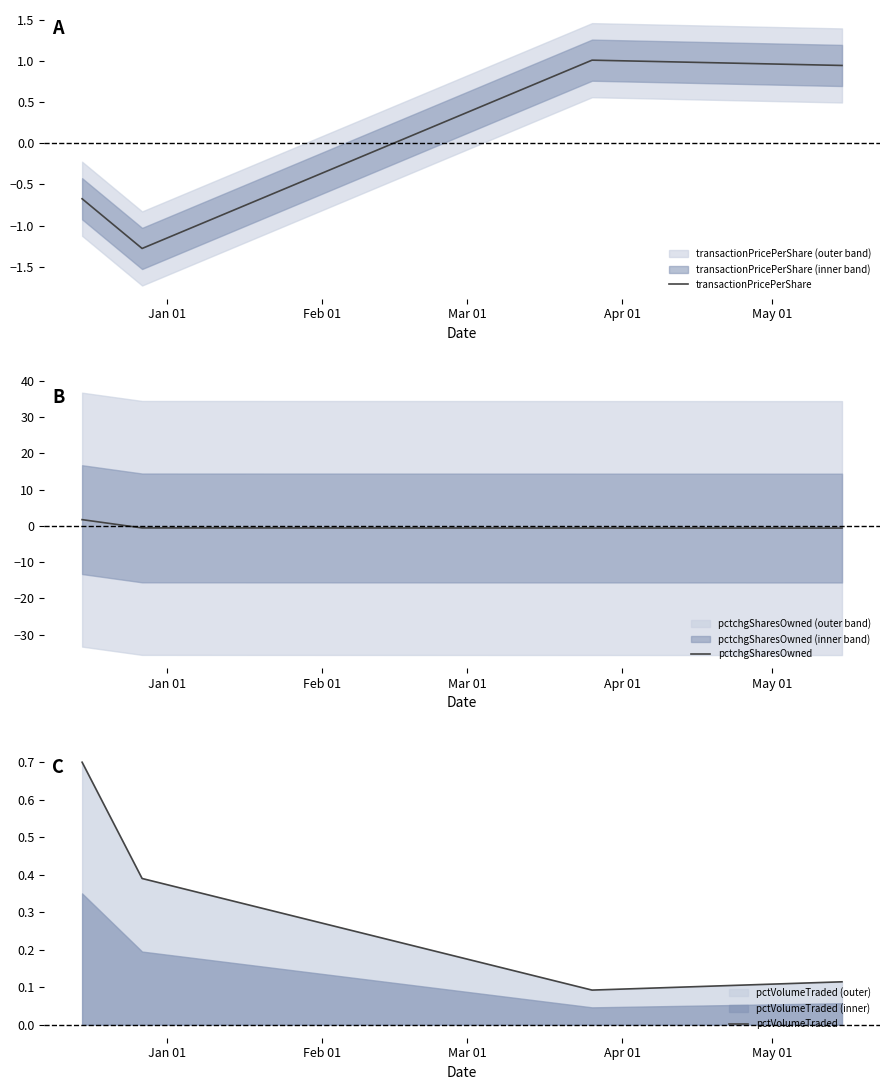

Which series ends up on top after the final intersection of transactionPricePerShare and pctVolumeTraded?

transactionPricePerShare